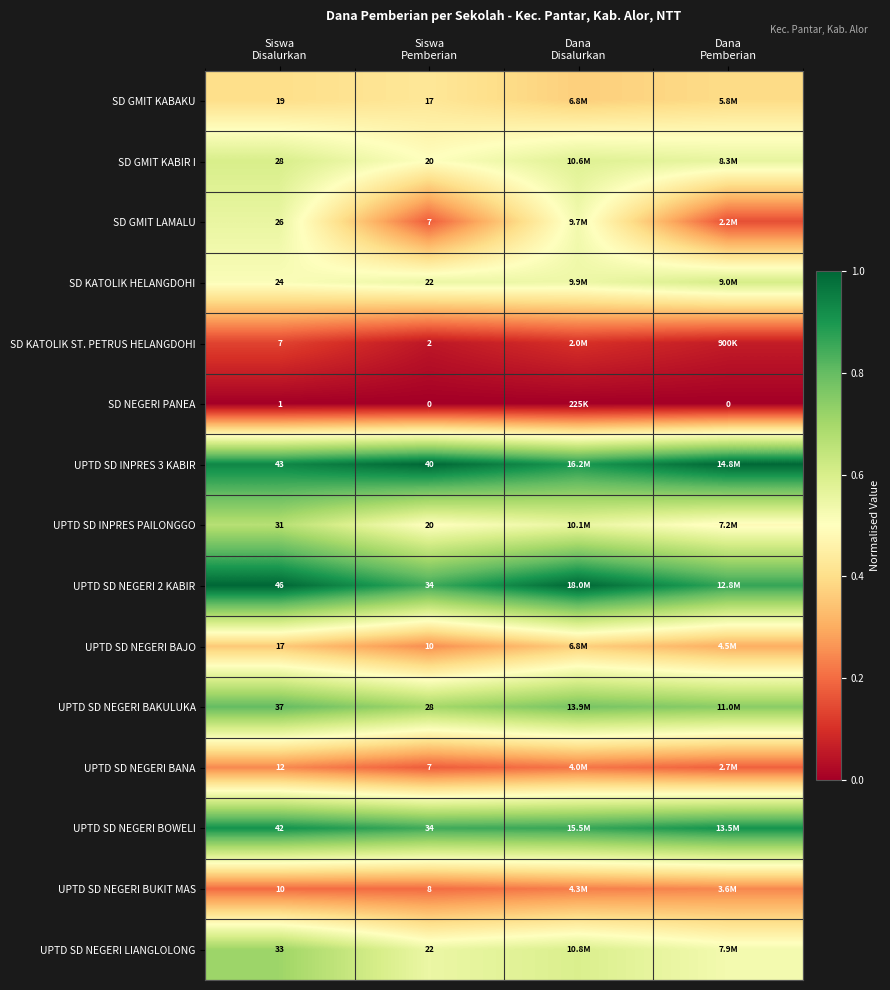

At Dana Pemberian, list the series in order from largest to smallest.

UPTD SD INPRES 3 KABIR, UPTD SD NEGERI BOWELI, UPTD SD NEGERI 2 KABIR, UPTD SD NEGERI BAKULUKA, SD KATOLIK HELANGDOHI, SD GMIT KABIR I, UPTD SD NEGERI LIANGLOLONG, UPTD SD INPRES PAILONGGO, SD GMIT KABAKU, UPTD SD NEGERI BAJO, UPTD SD NEGERI BUKIT MAS, UPTD SD NEGERI BANA, SD GMIT LAMALU, SD KATOLIK ST. PETRUS HELANGDOHI, SD NEGERI PANEA